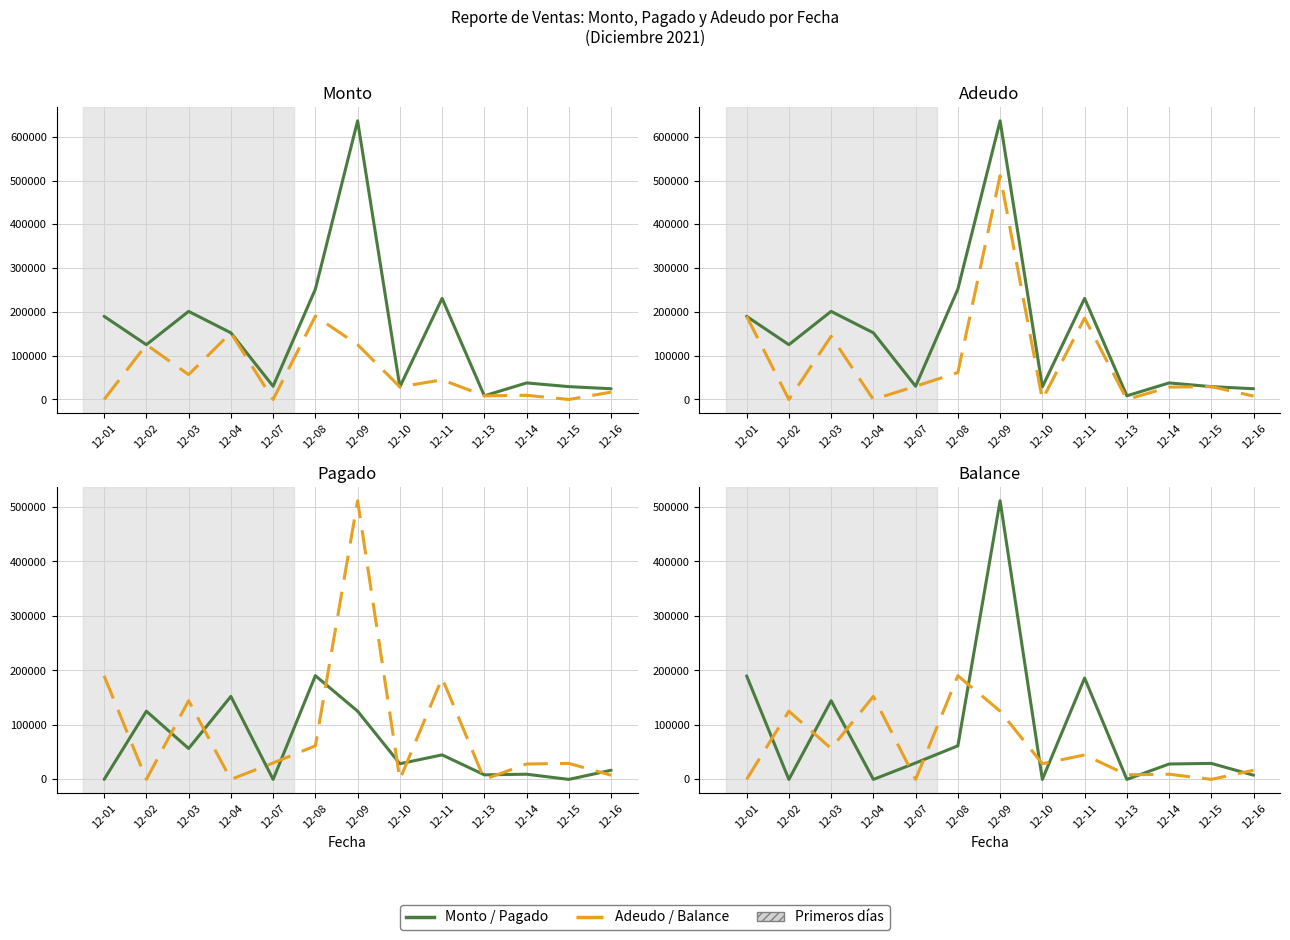

What is the sum of the Monto values at 12-01 and 12-09?

826726